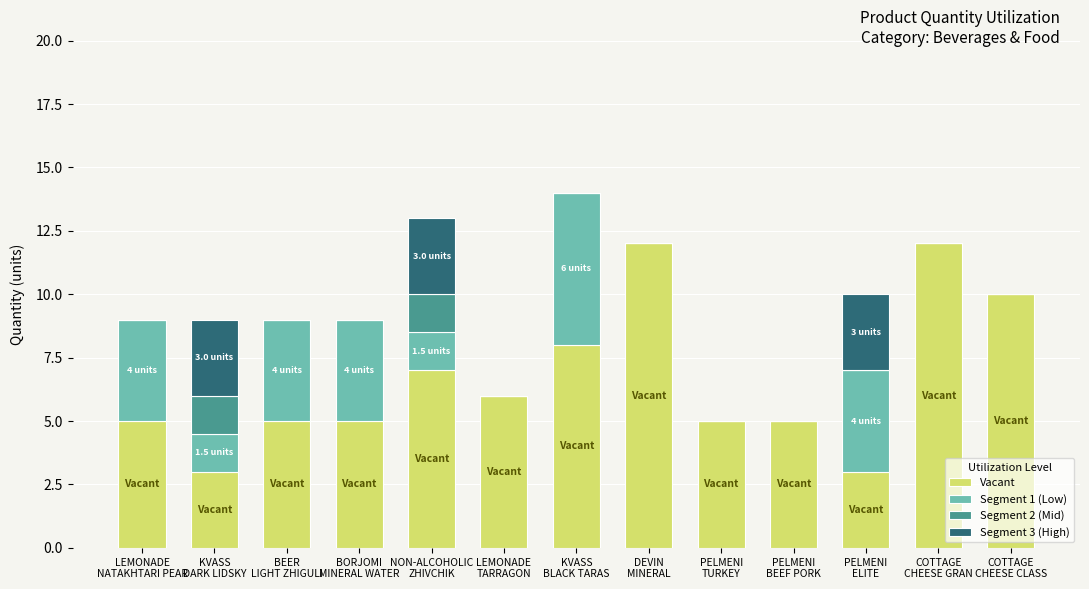

Which series has the largest total across all categories?

Vacant